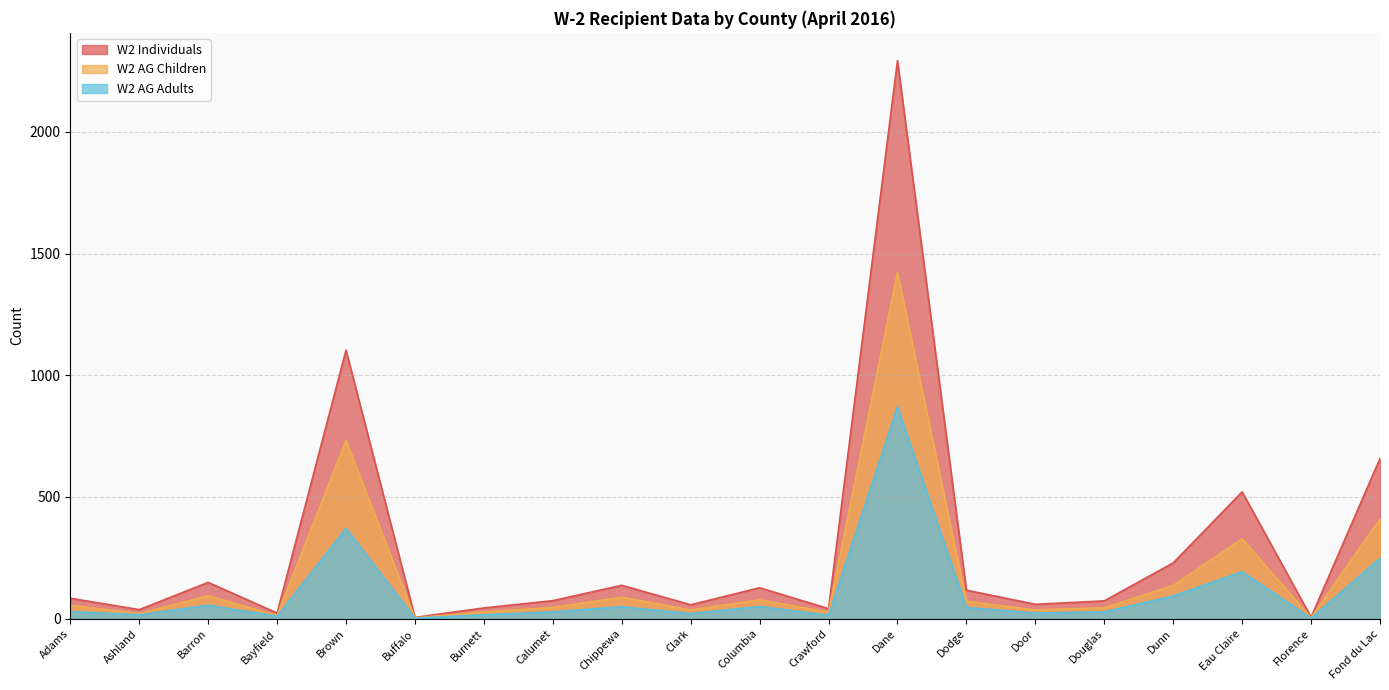

True or false: W2 AG Adults and W2 Individuals cross at least once.

False